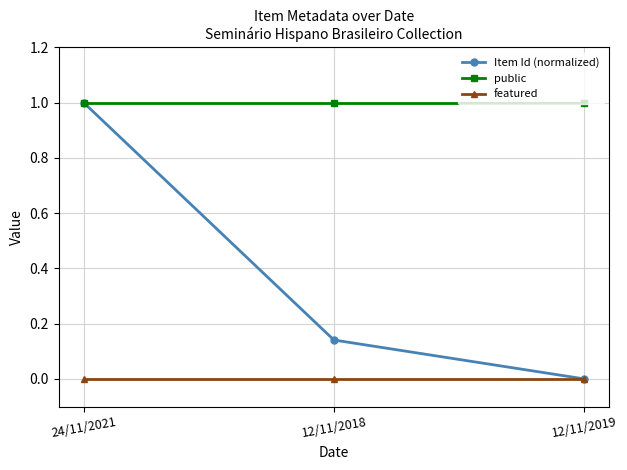

List the series in order of their overall mean, highest first.

public, Item Id (normalized), featured